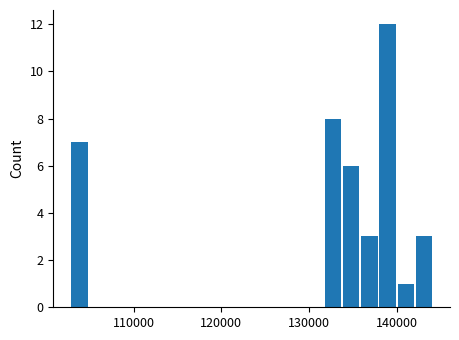

Read against the x-axis, roughly where is the centre of the tallest bar?

139000